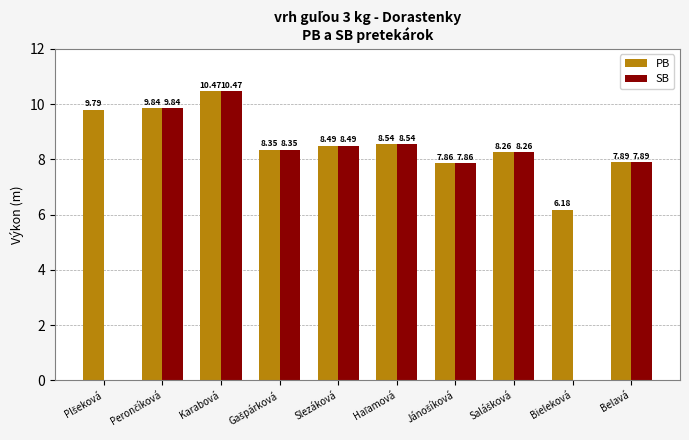

How many distinct data groups are displayed?

2